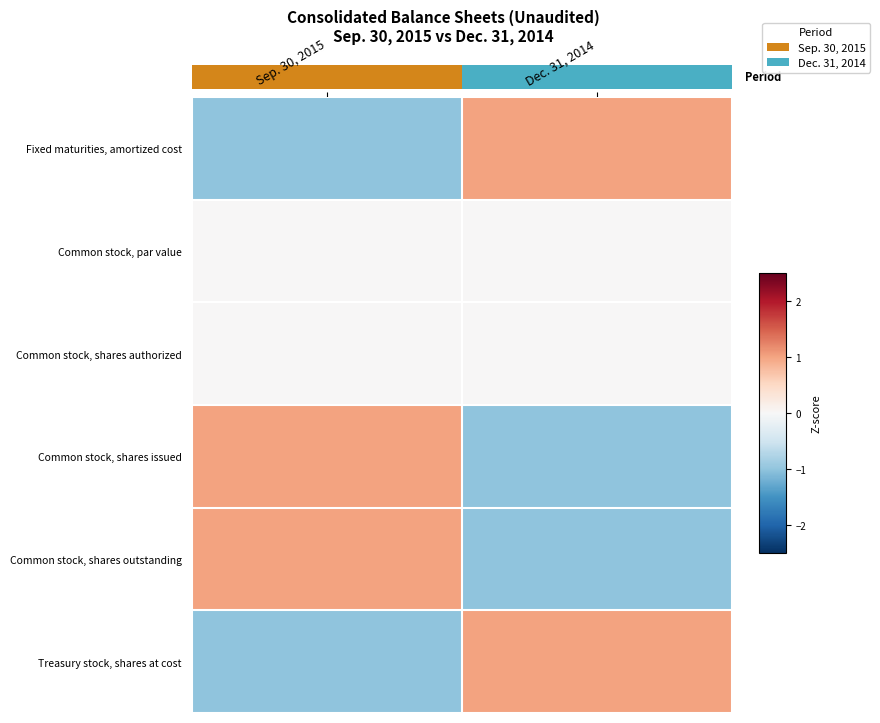

Rank the series by their maximum value, from highest to lowest.

Fixed maturities, amortized cost, Common stock, shares issued, Common stock, shares outstanding, Treasury stock, shares at cost, Common stock, par value, Common stock, shares authorized